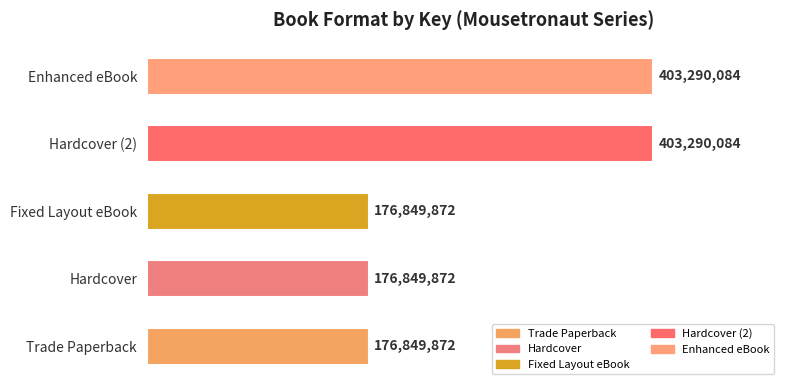

Are the bars horizontal?

Yes